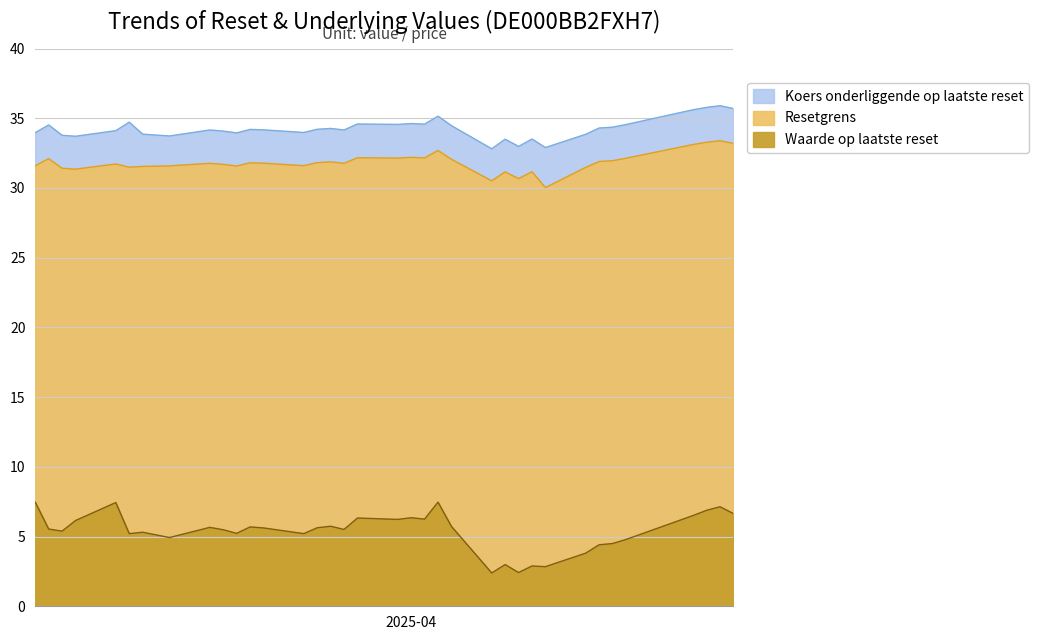

The Resetgrens series shows 16.3 at 2025-03-11. True or false?

False